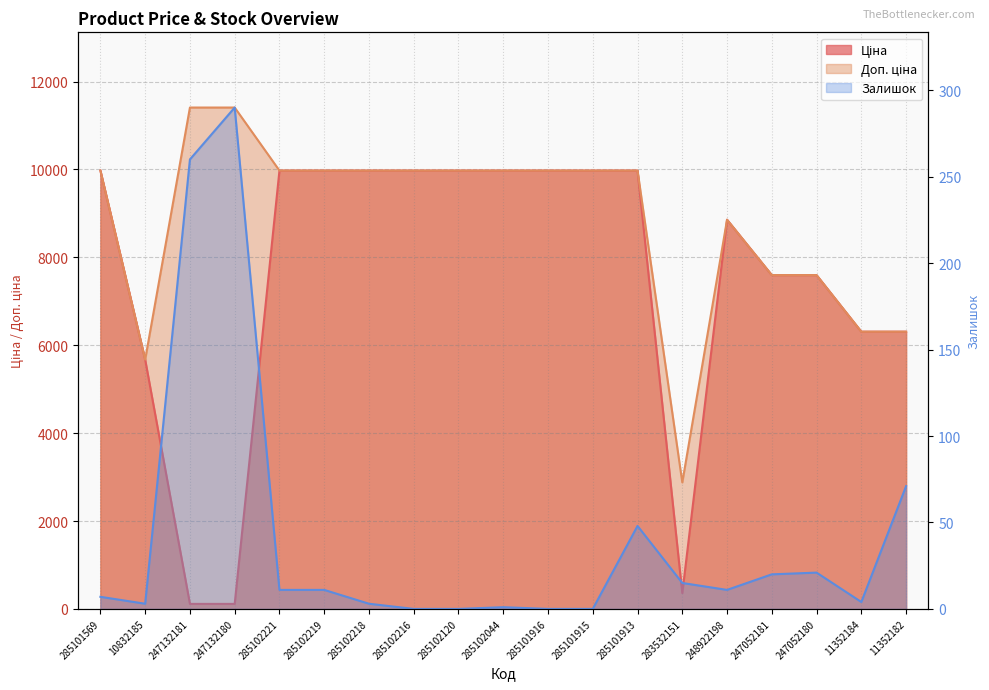

The value of Ціна at 285101913 is 15782.9. True or false?

False